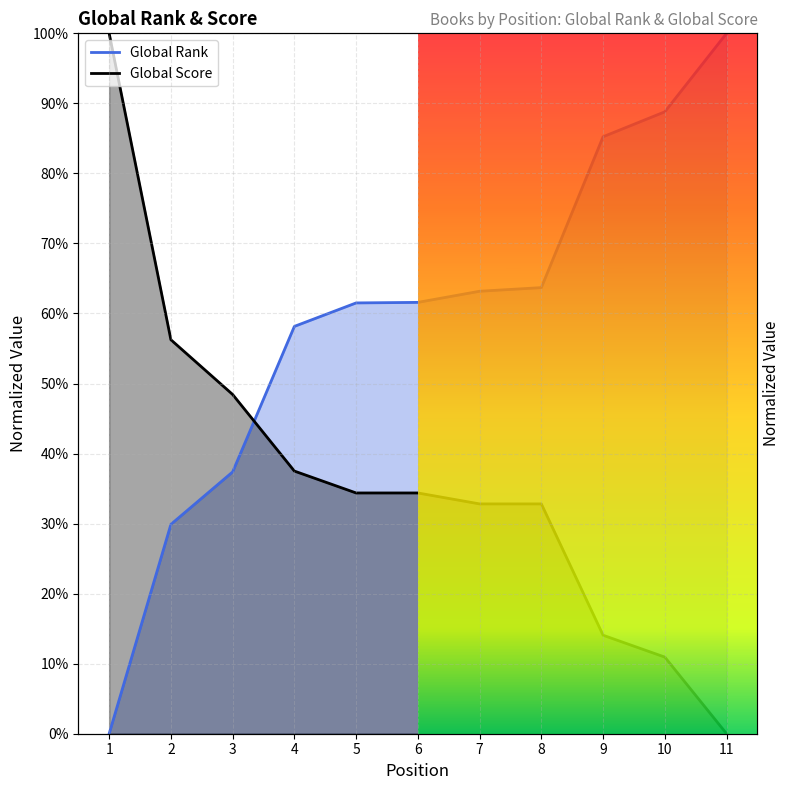

Reading left to right, transcribe all the data shown in this chart.

Global Rank: 1=0.0	2=0.3	3=0.4	4=0.6	5=0.6	6=0.6	7=0.6	8=0.6	9=0.9	10=0.9	11=1.0
Global Score: 1=1.0	2=0.6	3=0.5	4=0.4	5=0.3	6=0.3	7=0.3	8=0.3	9=0.1	10=0.1	11=0.0